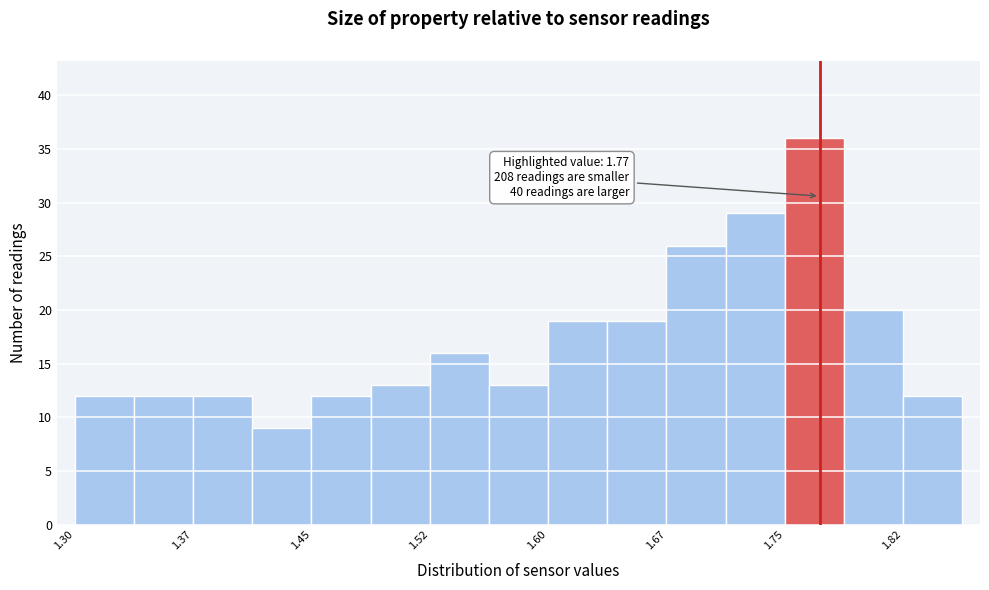

Read against the x-axis, roughly where is the centre of the tallest bar?

1.77